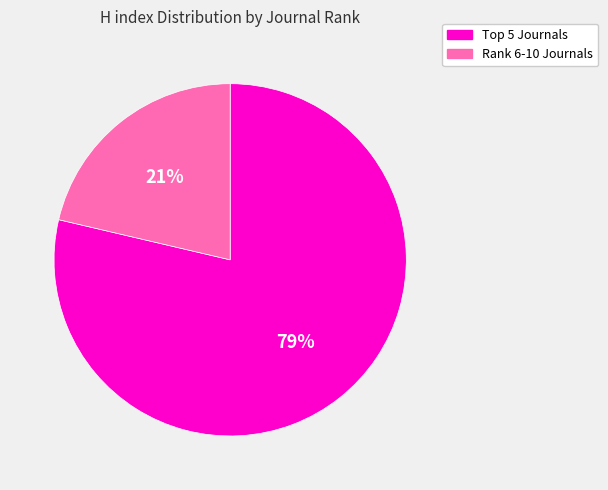

Is there a majority slice in this chart?

Yes